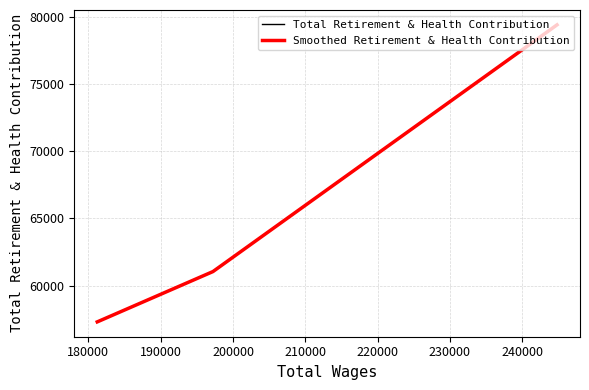

How many values in the Total Retirement & Health Contribution series exceed 61048?

1